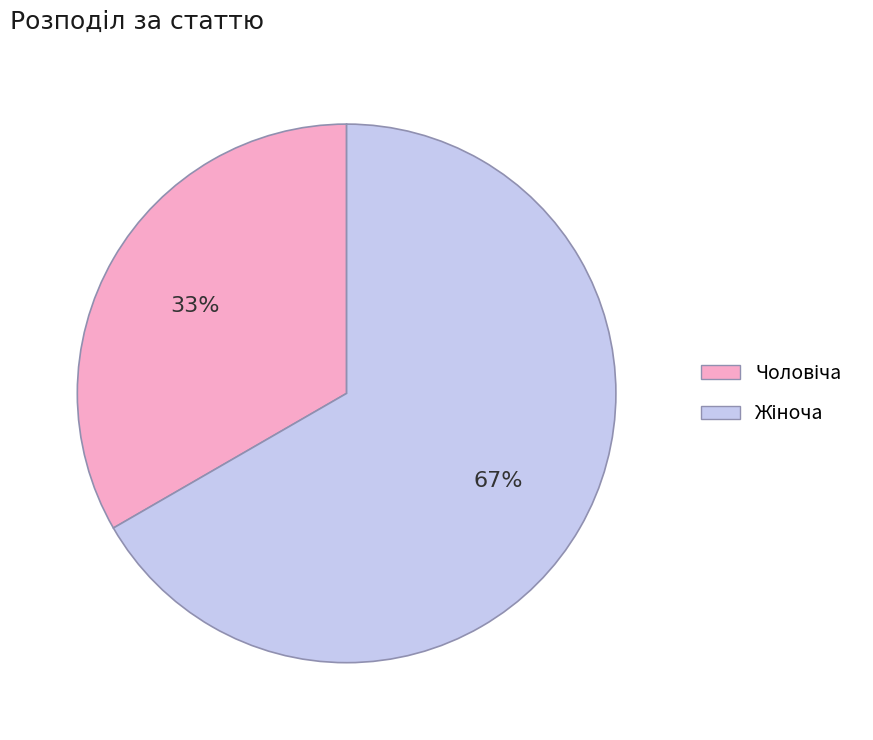

To the nearest percent, what is the average slice percentage?

50%